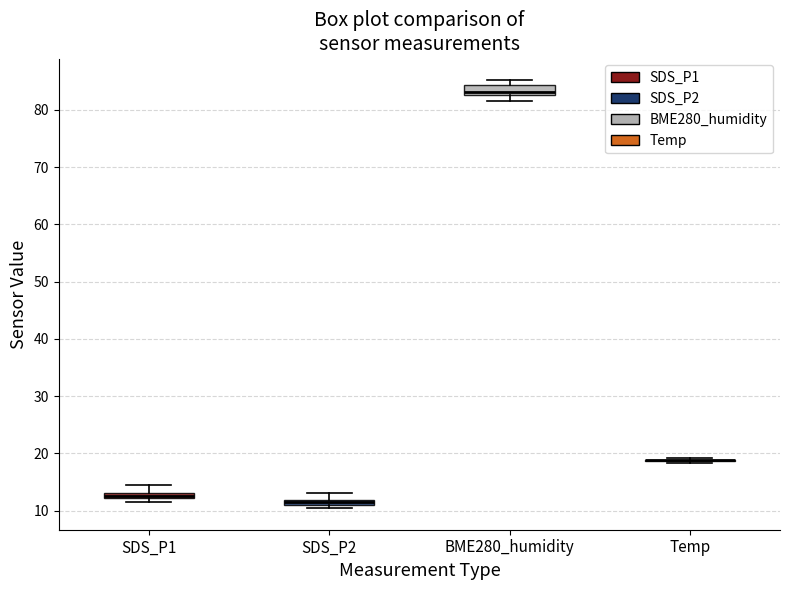

Where is the lower edge of the box for BME280_humidity on the y-axis? The values are not printed on the chart, so give them approximately, as read against the axis.

83